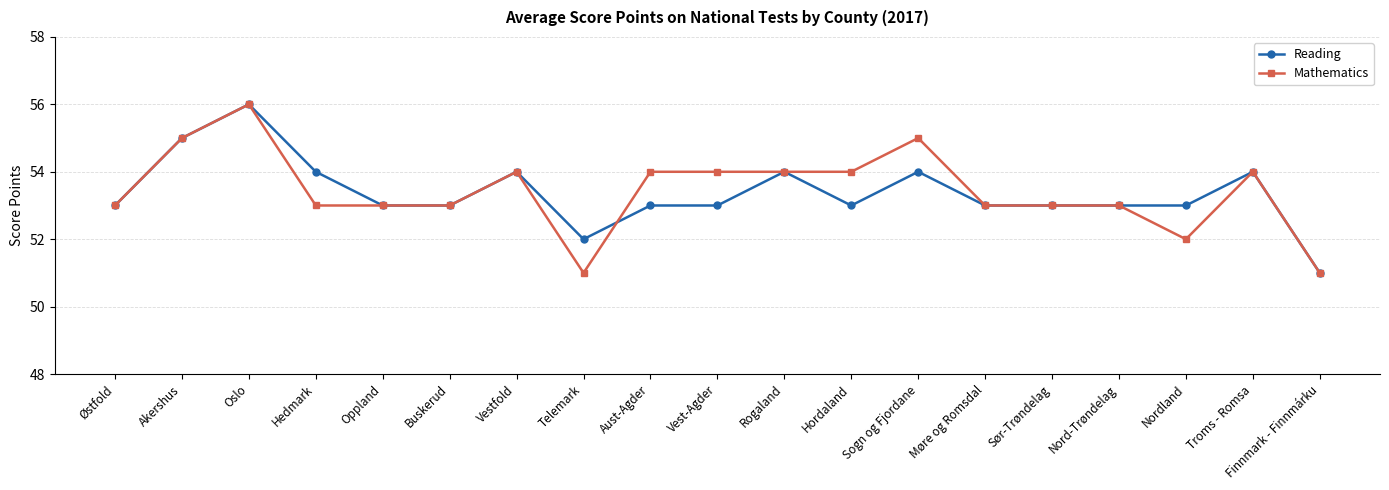

Reading right to left, extract all data points from this chart.

Reading: Finnmark - Finnmárku=51	Troms - Romsa=54	Nordland=53	Nord-Trøndelag=53	Sør-Trøndelag=53	Møre og Romsdal=53	Sogn og Fjordane=54	Hordaland=53	Rogaland=54	Vest-Agder=53	Aust-Agder=53	Telemark=52	Vestfold=54	Buskerud=53	Oppland=53	Hedmark=54	Oslo=56	Akershus=55	Østfold=53
Mathematics: Finnmark - Finnmárku=51	Troms - Romsa=54	Nordland=52	Nord-Trøndelag=53	Sør-Trøndelag=53	Møre og Romsdal=53	Sogn og Fjordane=55	Hordaland=54	Rogaland=54	Vest-Agder=54	Aust-Agder=54	Telemark=51	Vestfold=54	Buskerud=53	Oppland=53	Hedmark=53	Oslo=56	Akershus=55	Østfold=53